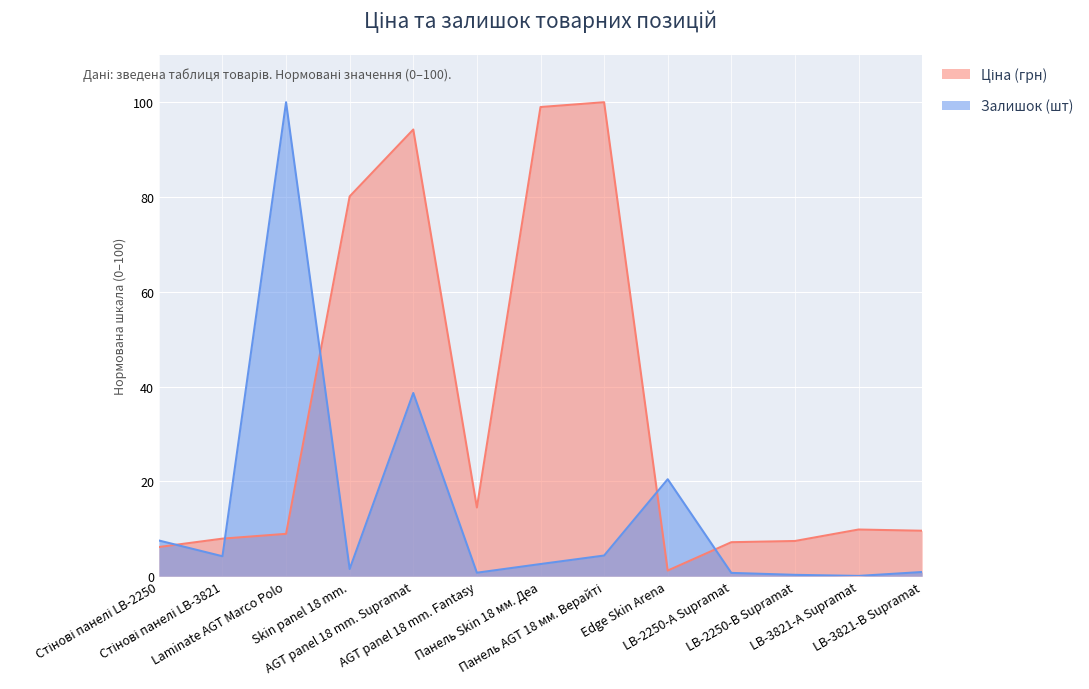

In Залишок (шт), how many points are higher than both neighbors (excluding endpoints)?

3